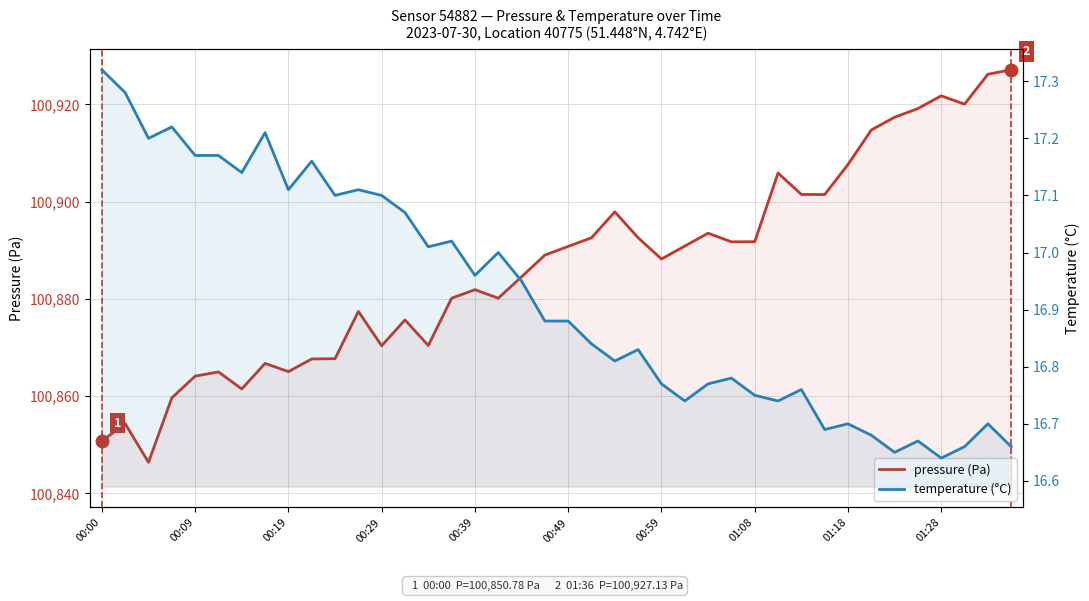

How many distinct data groups are displayed?

2